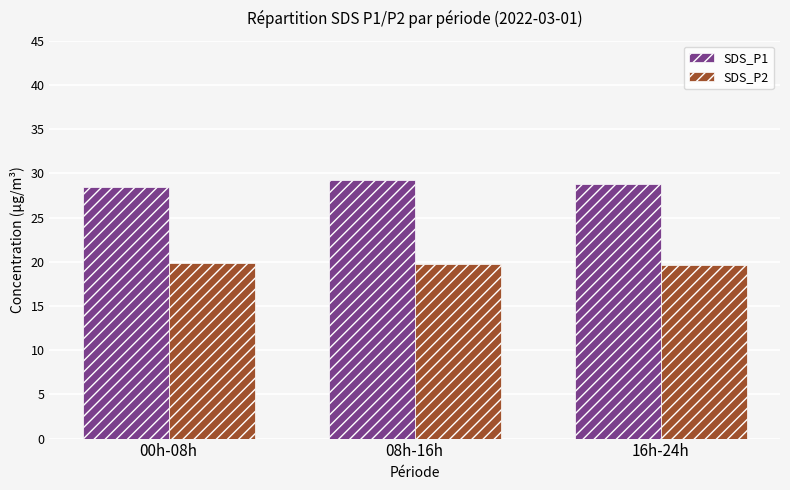

What is the smallest value displayed?

19.6